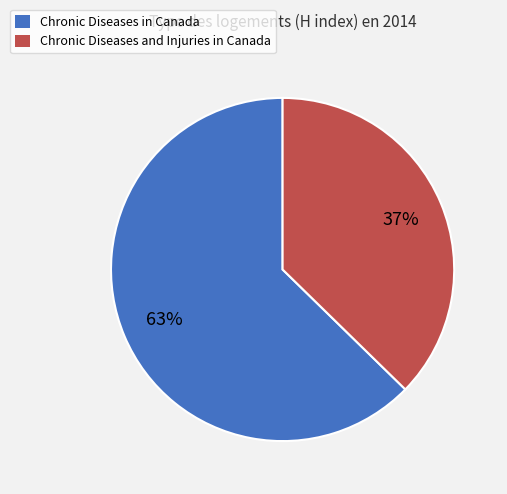

Approximately how many times larger is the value at Chronic Diseases and Injuries in Canada compared to Chronic Diseases in Canada?

0.6